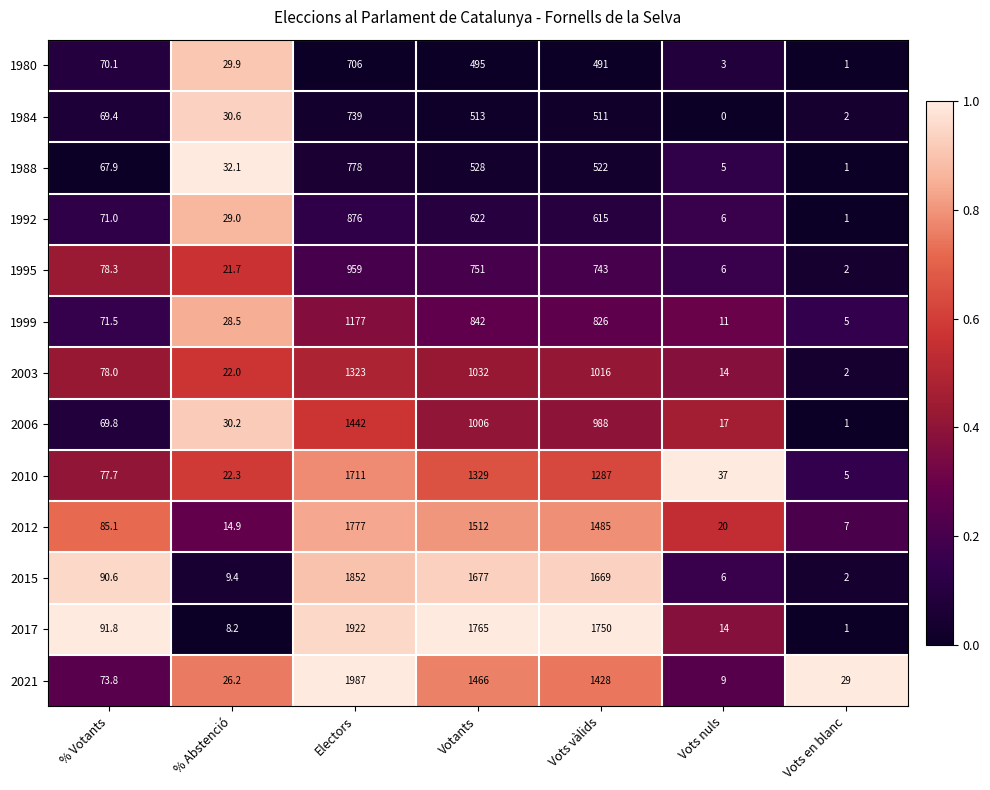

The 1999 series shows 488.8 at Vots vàlids. True or false?

False